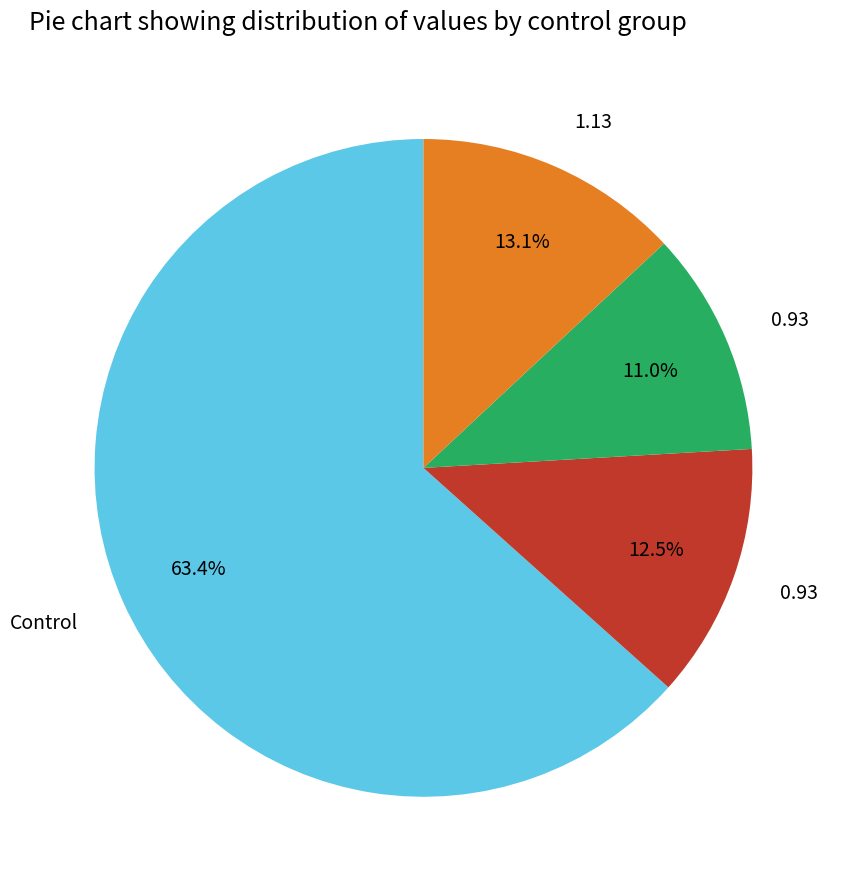

Is there any slice that represents more than half of the pie?

Yes